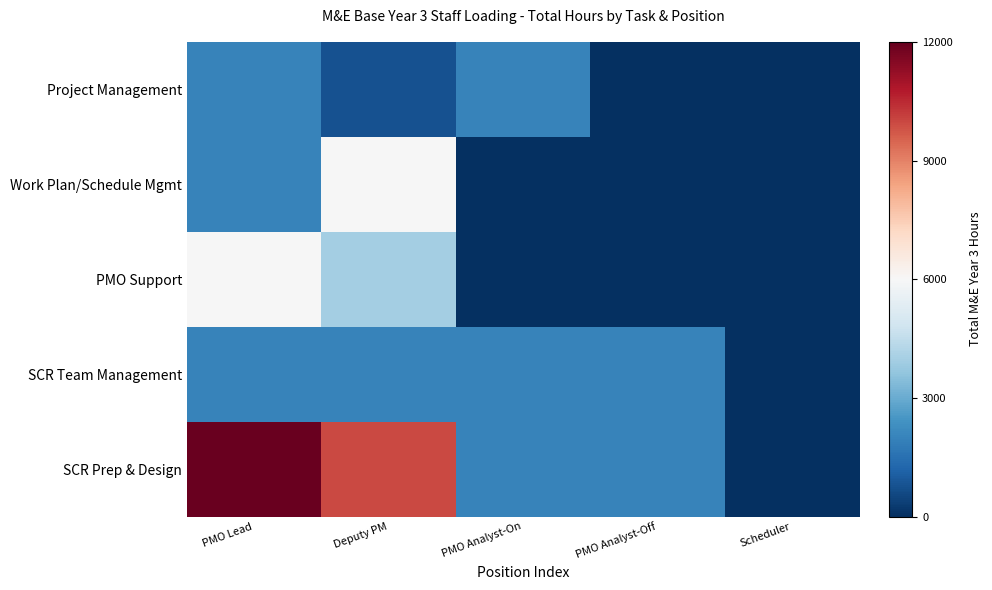

Rank the series at PMO Analyst-Off from lowest to highest value.

Project Management, Work Plan/Schedule Mgmt, PMO Support, SCR Team Management, SCR Prep & Design